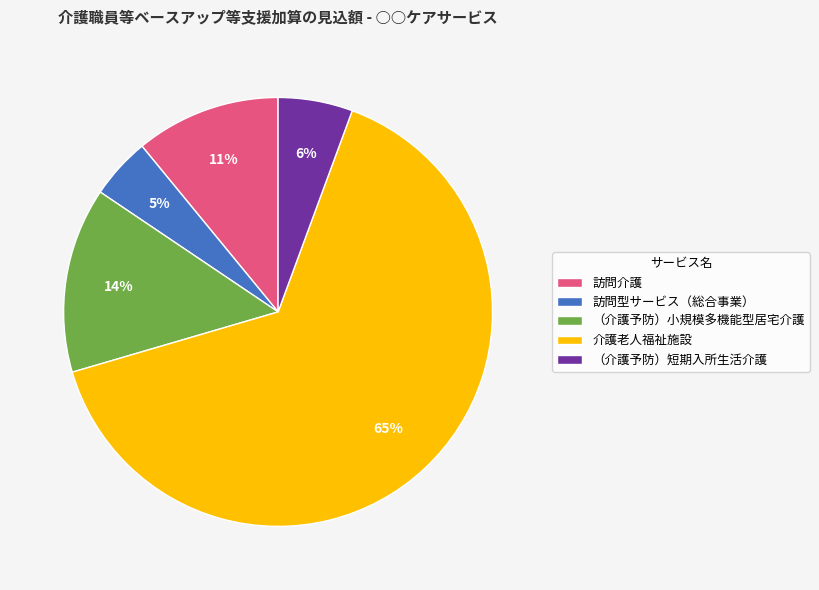

What is the smallest slice in the pie chart?

訪問型サービス（総合事業）